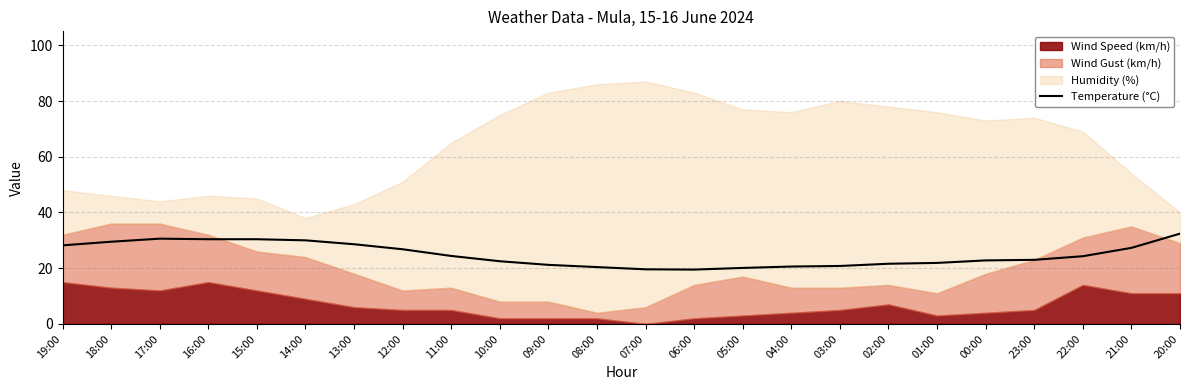

What is the difference between the second highest and minimum values?

11.1